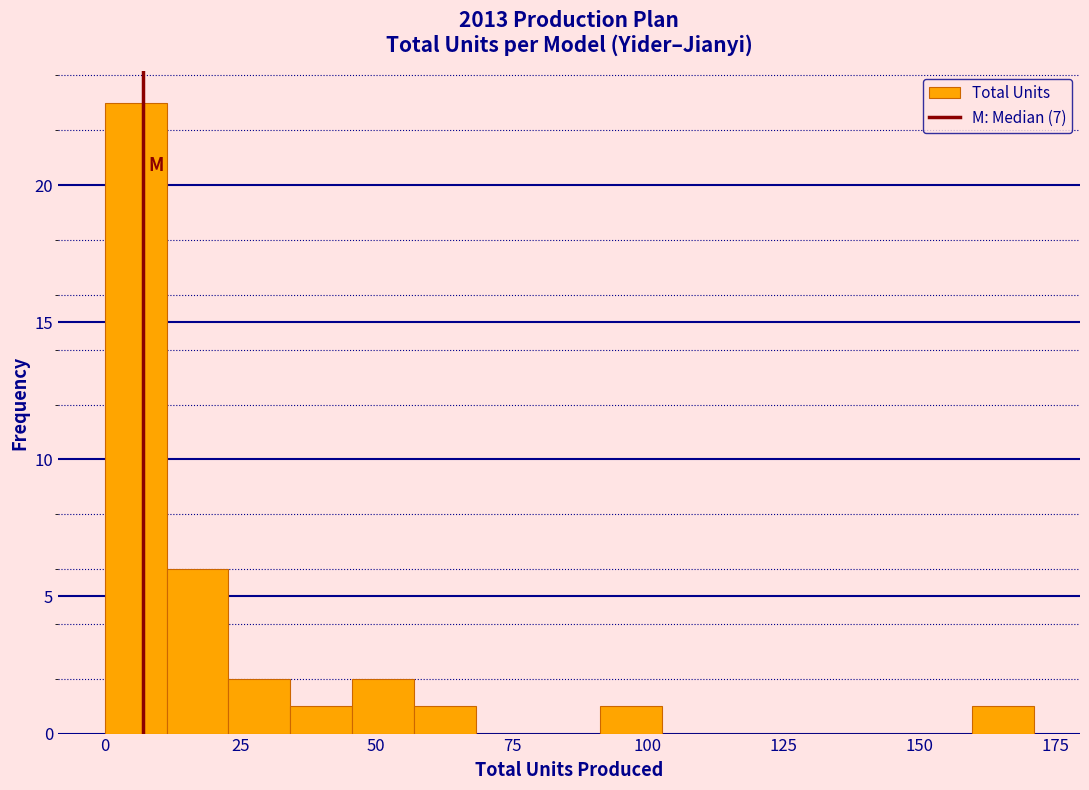

Around what value on the x-axis is the tallest bar? Give the approximate position of its centre, as read against the axis.

5